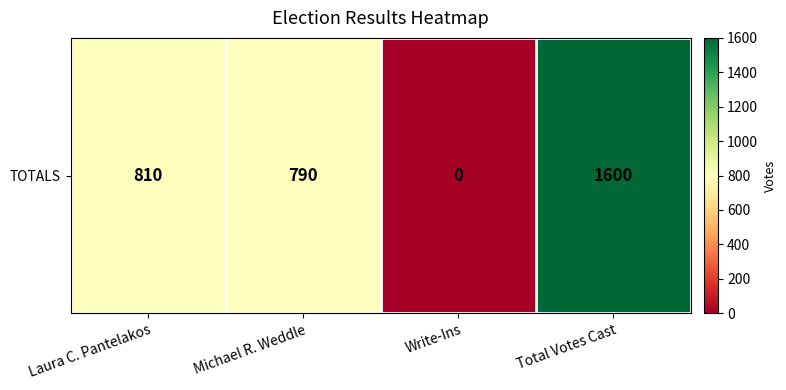

True or false: the data shows 210 at Michael R. Weddle.

False